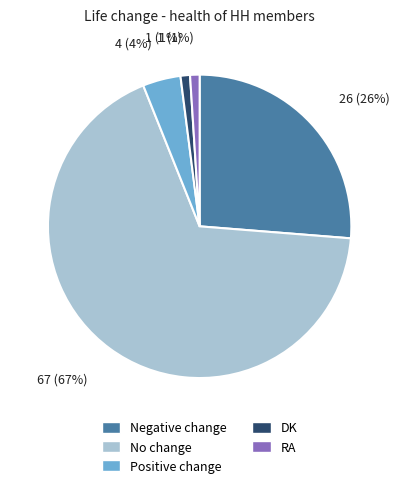

Does any single category account for the majority?

Yes